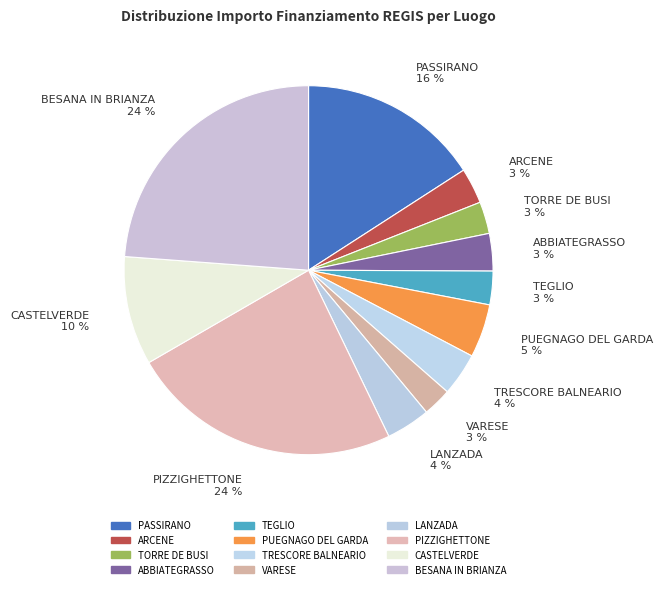

Rank the categories by value from lowest to highest.

VARESE, TORRE DE BUSI, TEGLIO, ARCENE, ABBIATEGRASSO, TRESCORE BALNEARIO, LANZADA, PUEGNAGO DEL GARDA, CASTELVERDE, PASSIRANO, PIZZIGHETTONE, BESANA IN BRIANZA